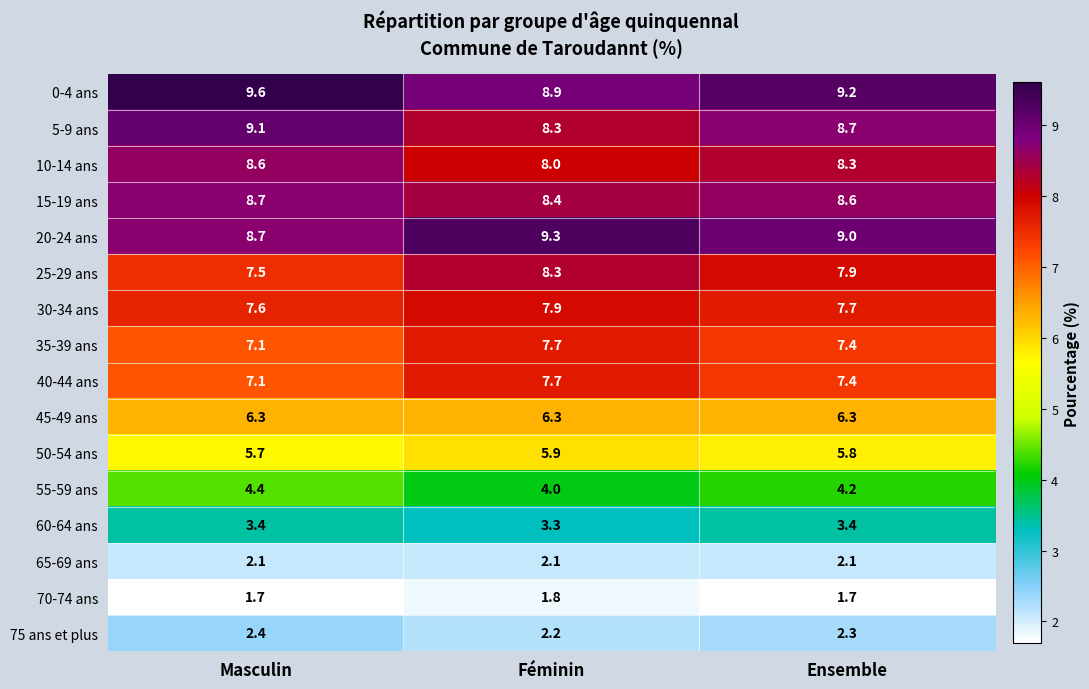

List the labels in order of 15-19 ans value, smallest first.

Féminin, Ensemble, Masculin